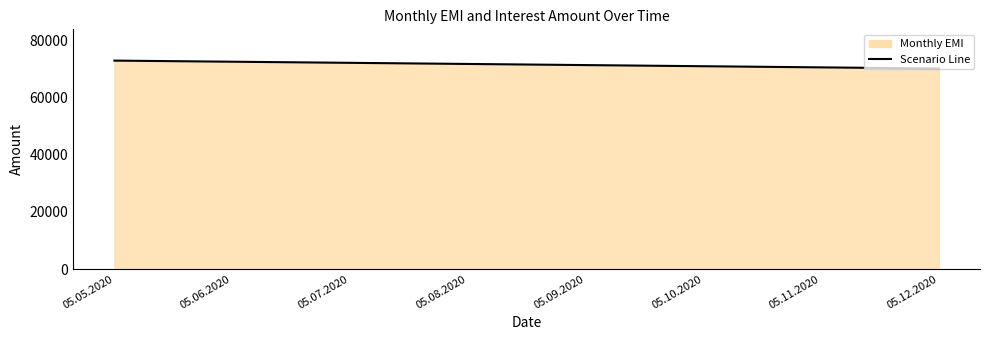

What is the greatest value displayed?

72916.7